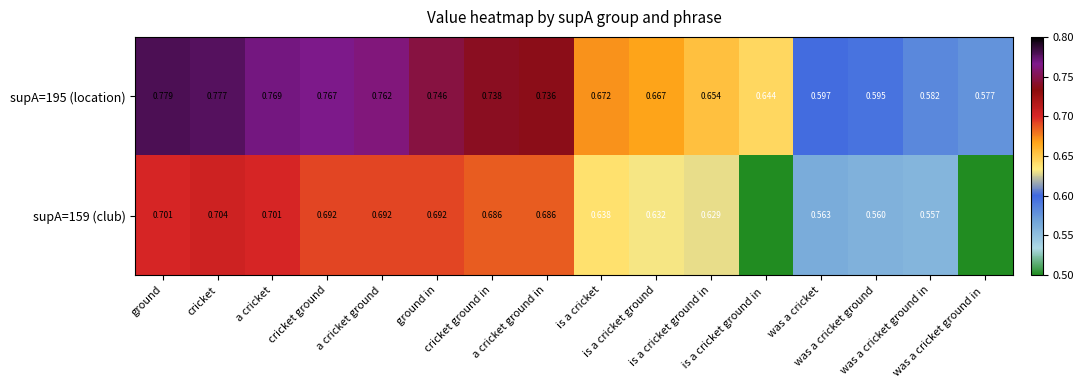

Which category has the highest value across all series?

ground